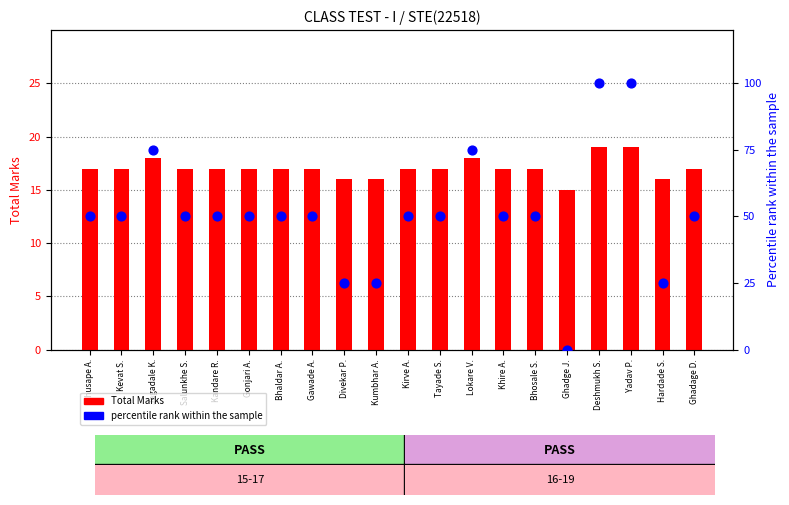

What is the total value across all series at Kevat S.?

67